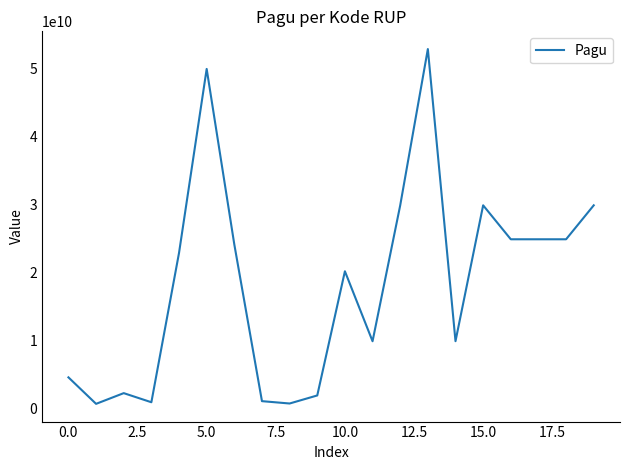

What is the greatest value displayed?

52925500000